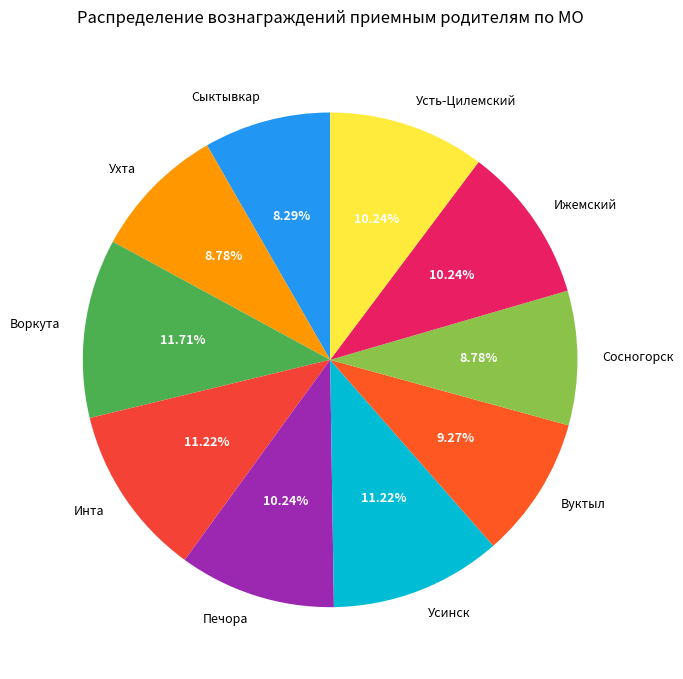

Which has a higher value, Инта or Ижемский?

Инта